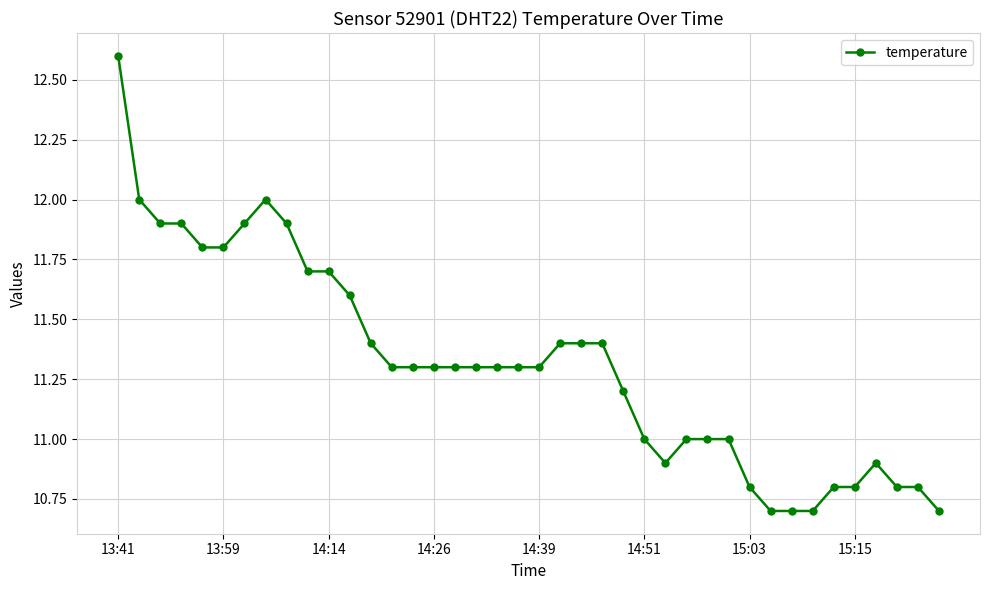

What is the greatest value displayed?

12.6